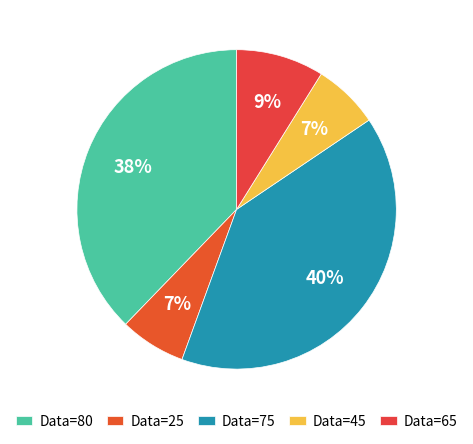

Does any single category account for the majority?

No